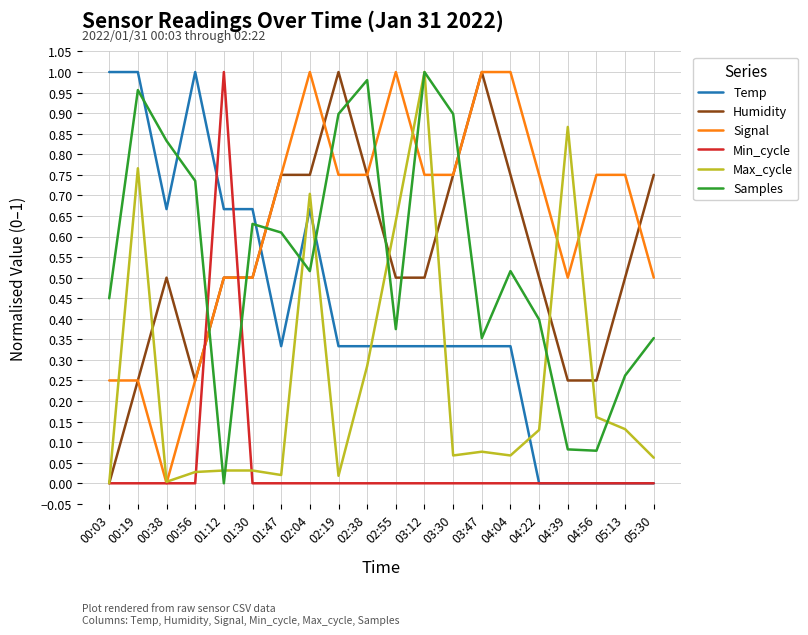

Is the value of Signal at 02:04 greater than the value of Min_cycle at 03:30?

Yes